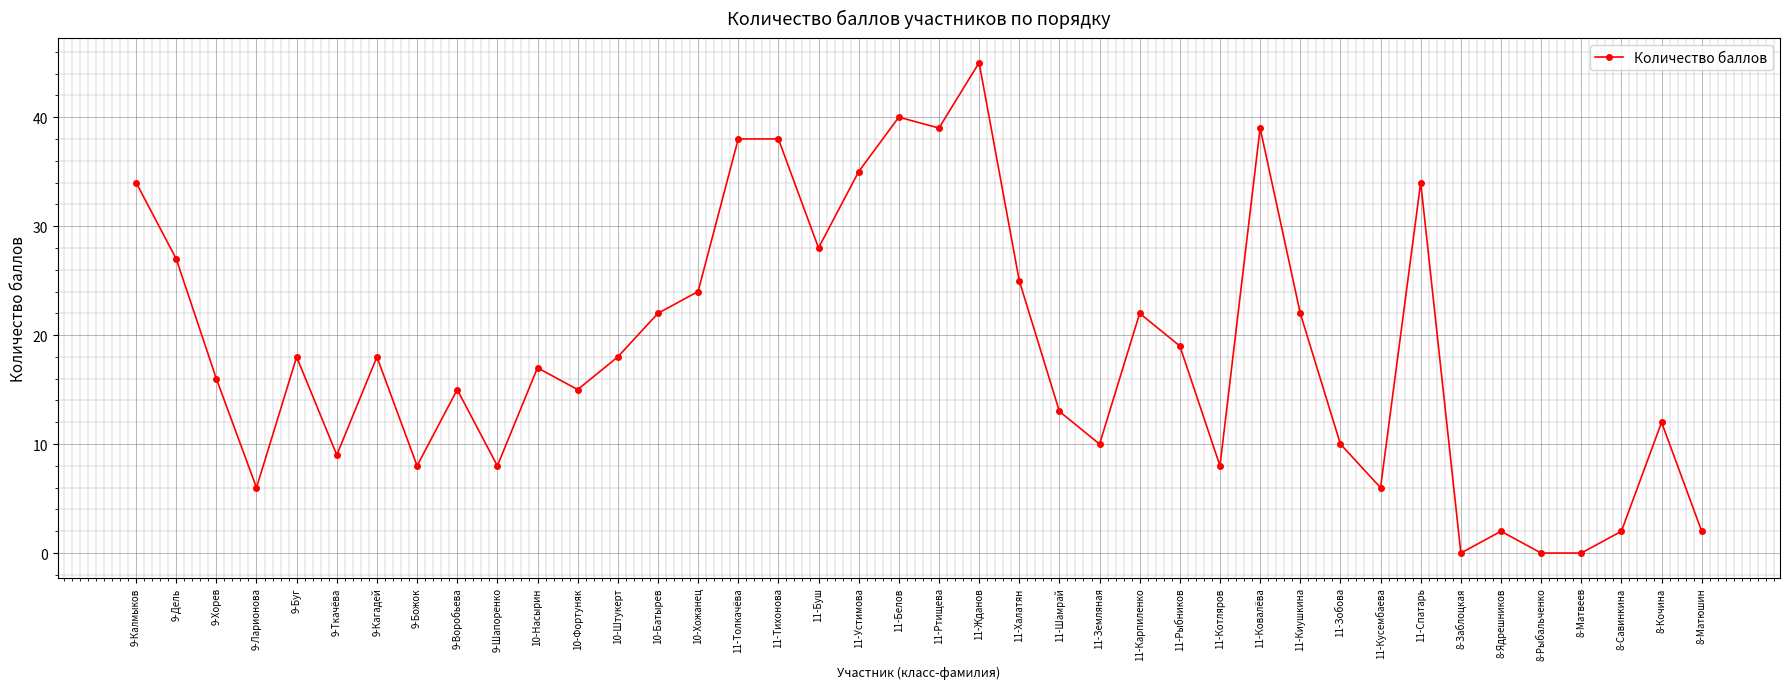

Is it true that the value at 11-Киушкина is 10?

False